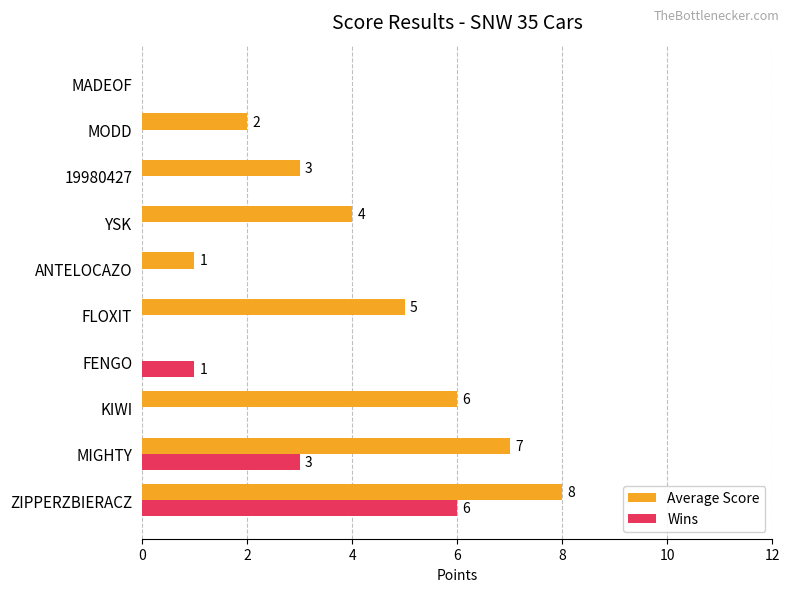

At which category is the sum across all series the highest?

ZIPPERZBIERACZ